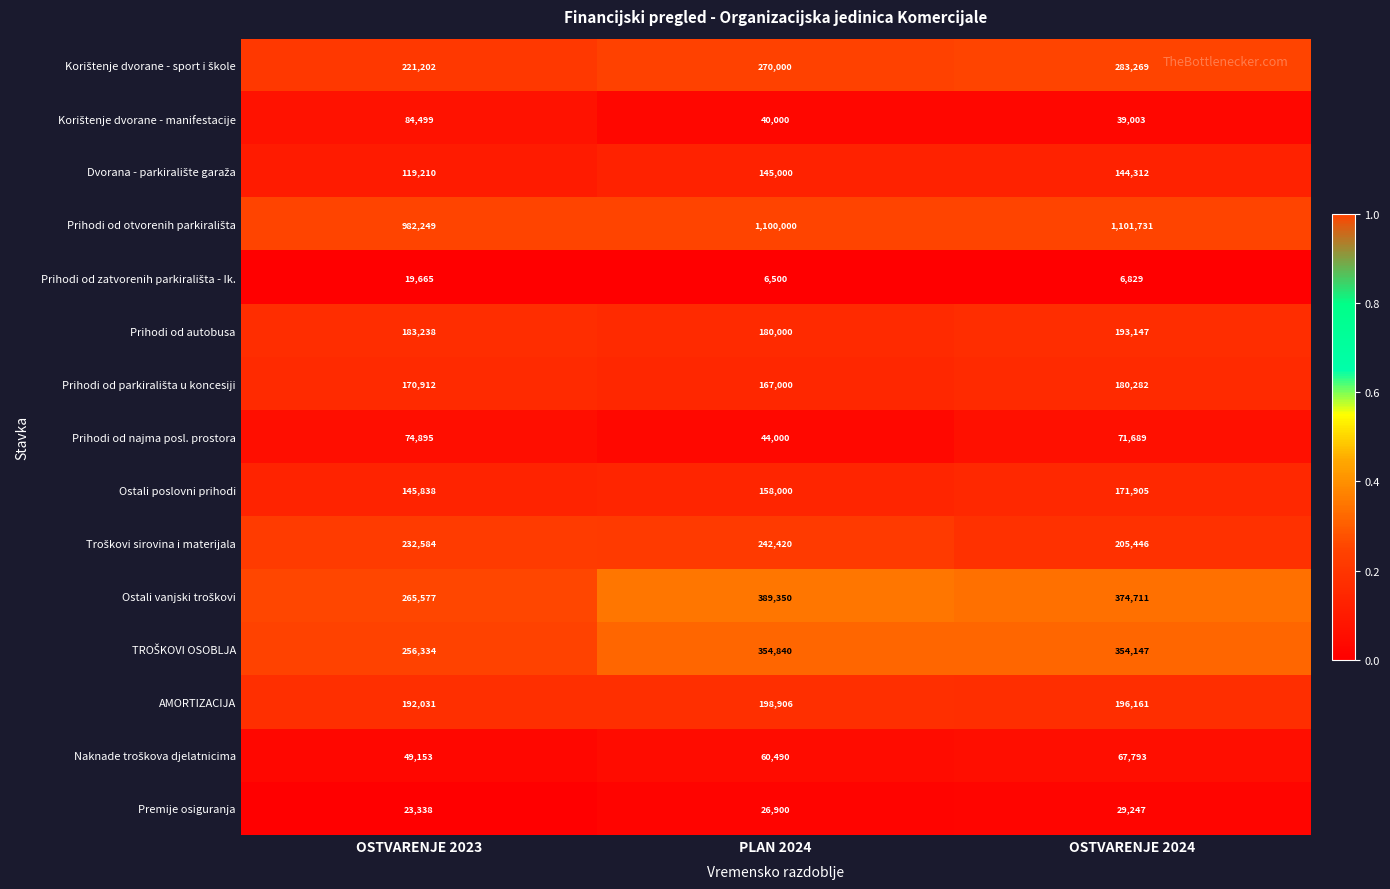

What is the difference between the Premije osiguranja values at OSTVARENJE 2024 and OSTVARENJE 2023?

5909